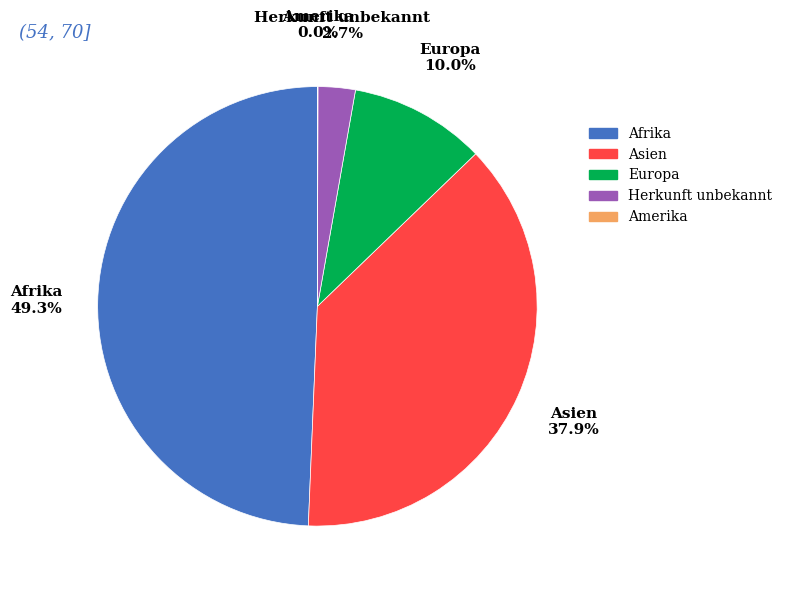

What is the ratio of the value at Asien to the value at Europa?

3.8